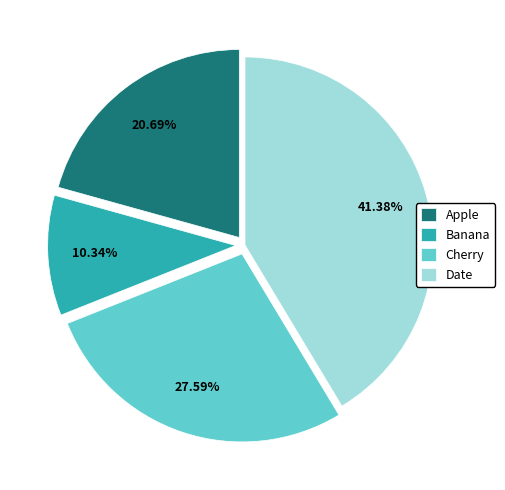

To the nearest percent, what is the combined percentage of Apple and Banana?

31%